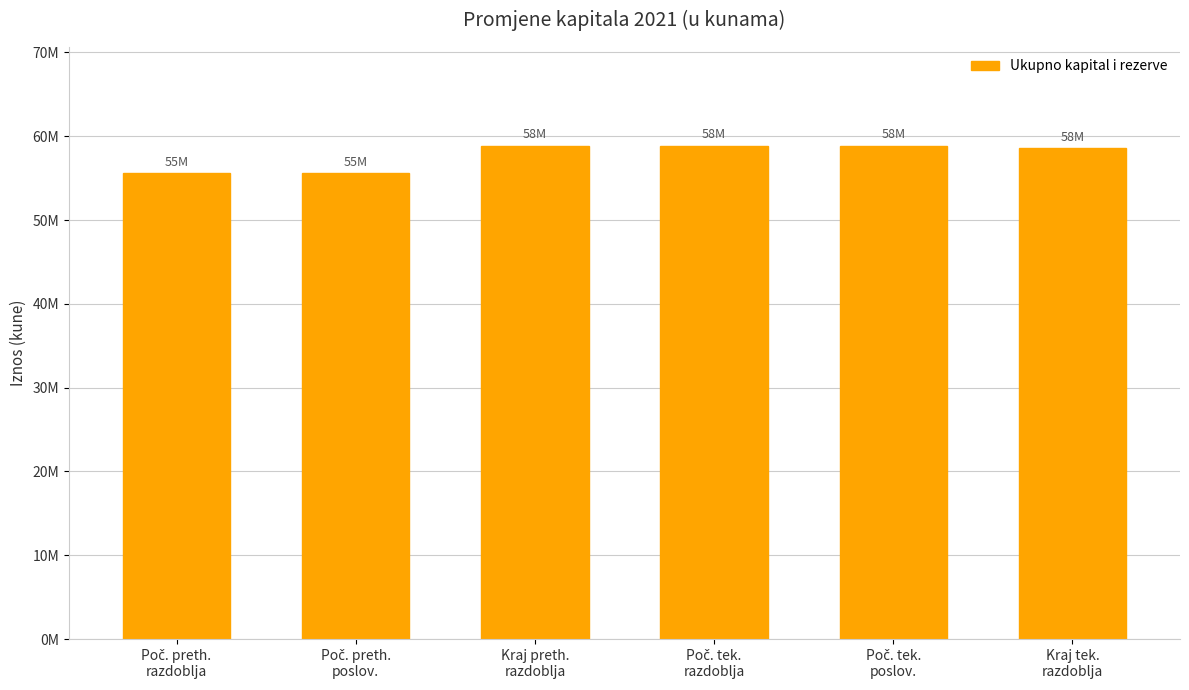

What is the difference between the values at Poč. preth.
poslov. and Poč. tek.
razdoblja?

3274152